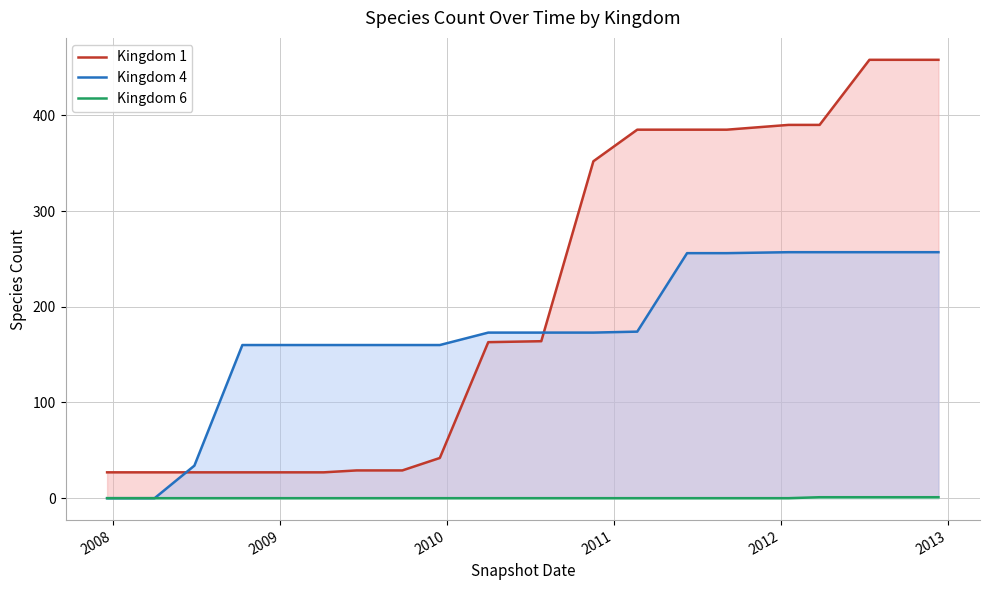

Which category has the lowest value across all series?

2007